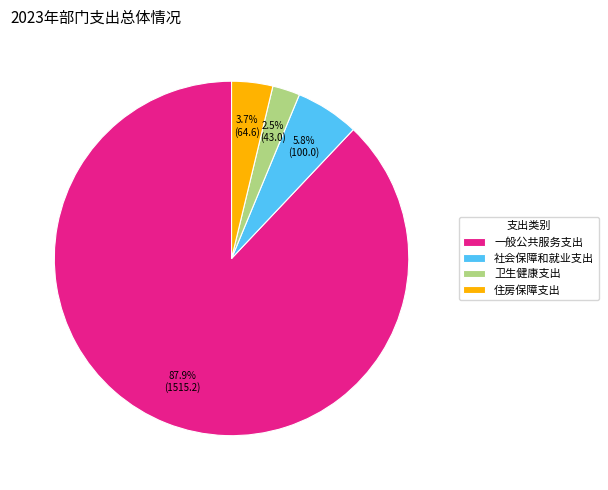

What percentage do 社会保障和就业支出 and 卫生健康支出 together represent?

8.3%